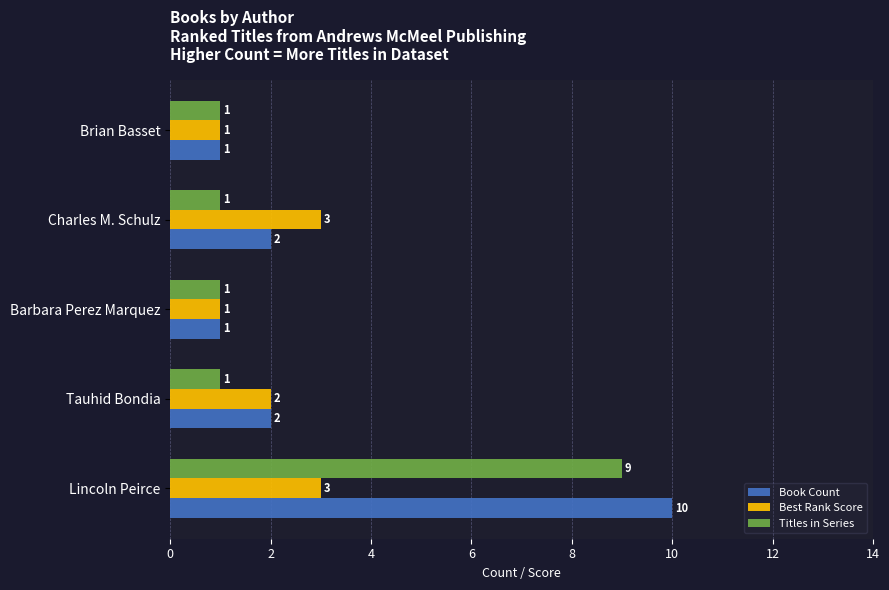

What are all the series names shown in the legend?

Book Count, Best Rank Score, Titles in Series